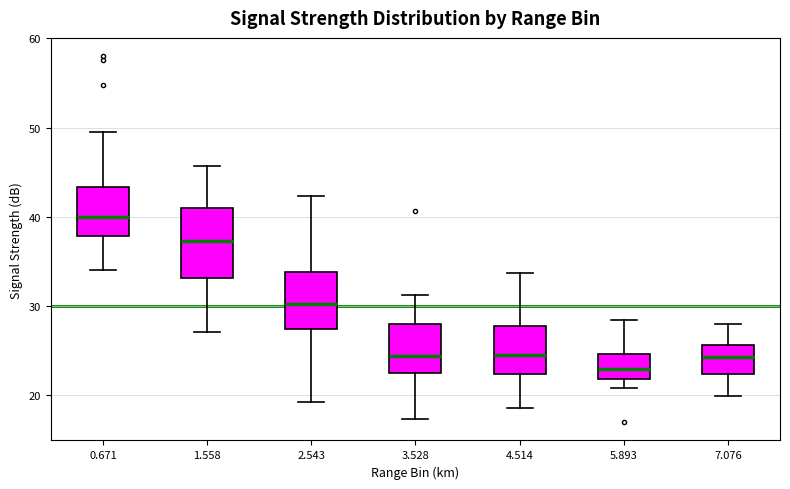

Which box is the tallest, from its lower edge to its upper edge?

1.558